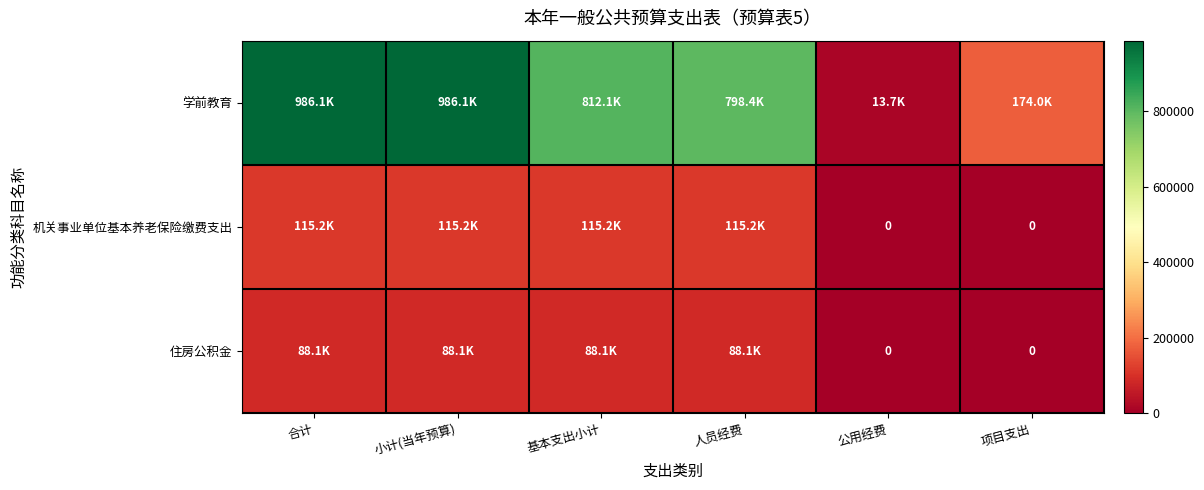

Which series has the largest range (max minus min)?

学前教育